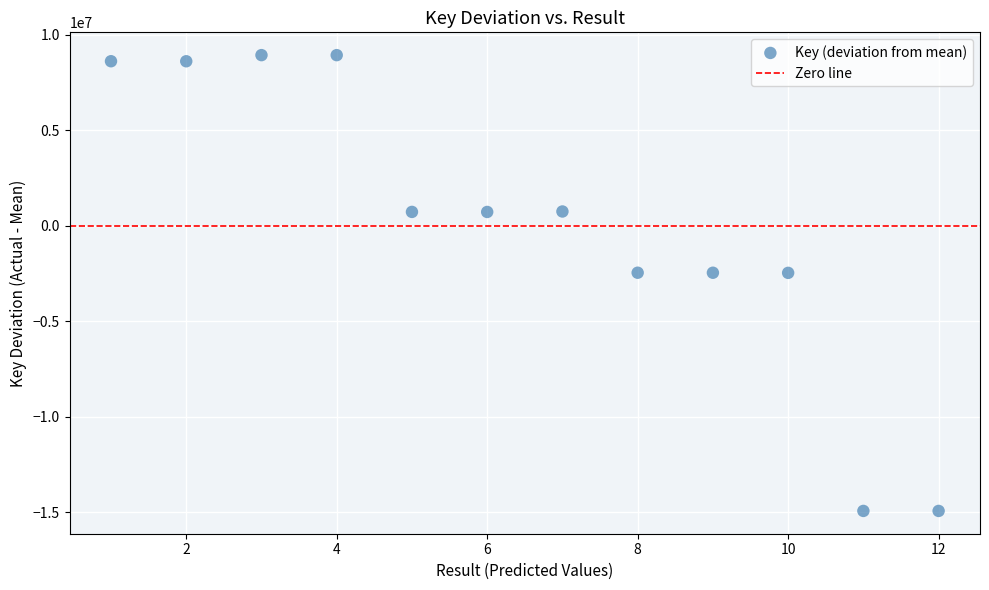

What is the range of Y values (max minus min)?

23861408.0